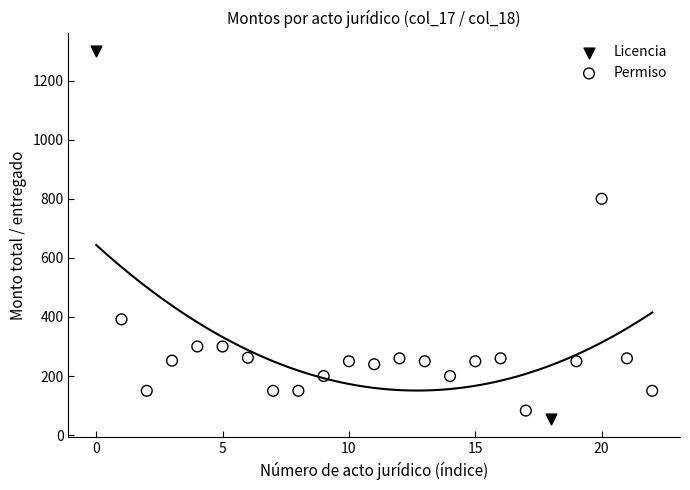

Which series has the largest Y range (max minus min)?

Licencia